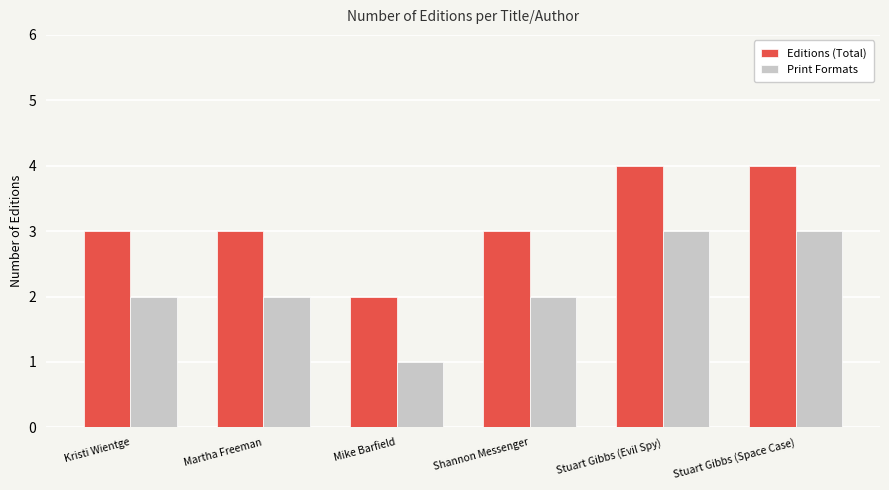

What is the average value of the Editions (Total) series?

3